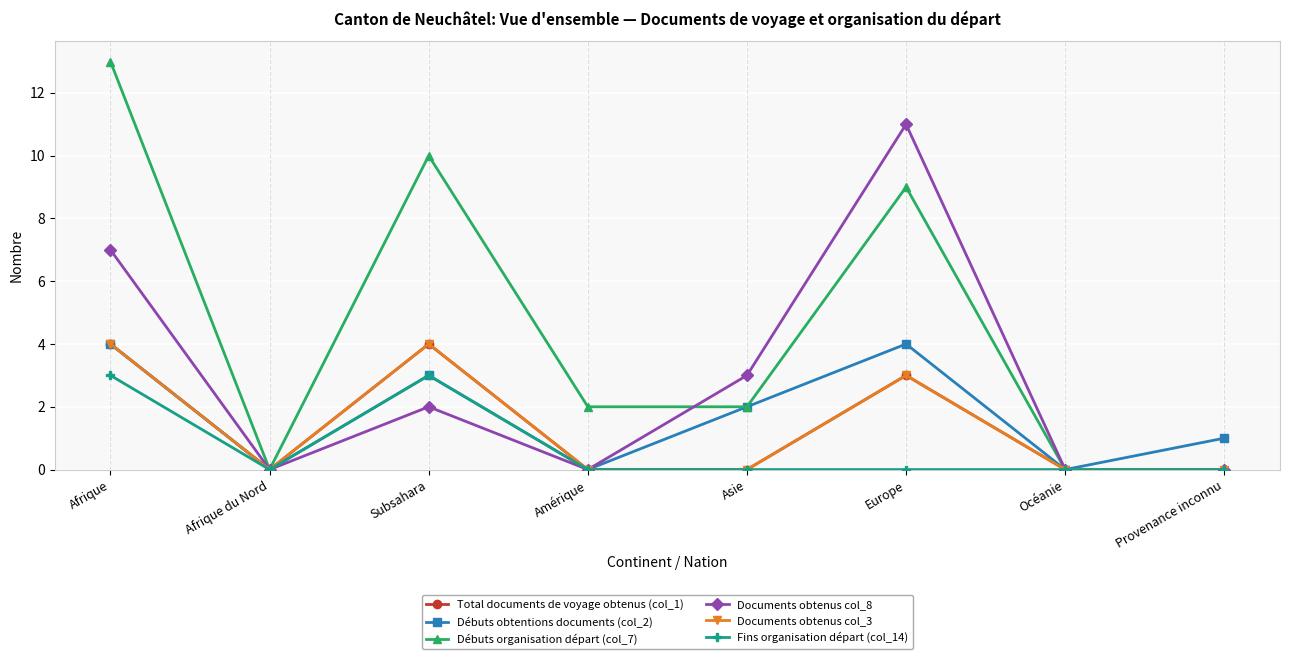

Does the chart have visible grid lines?

Yes